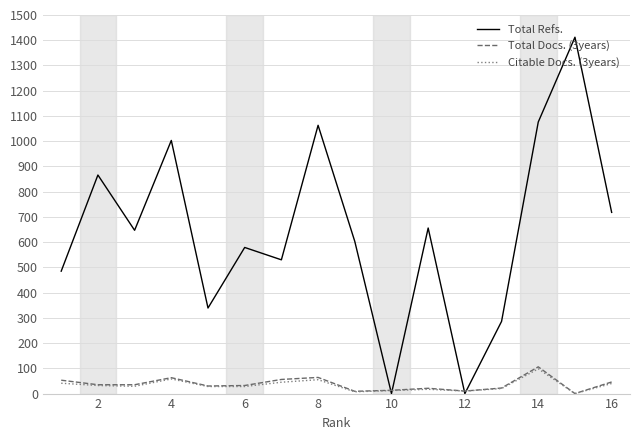

Which series has the largest range (max minus min)?

Total Refs.